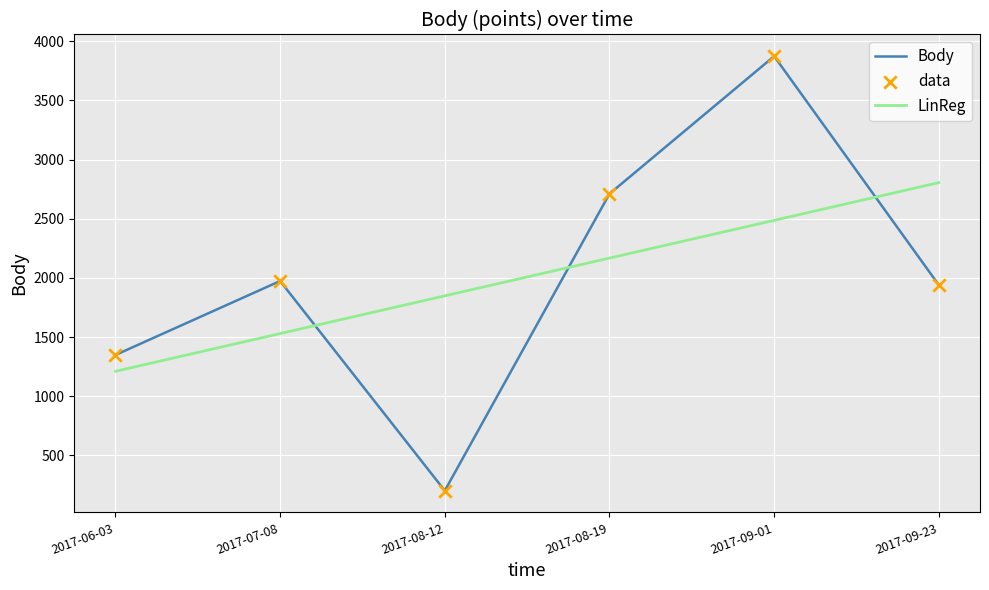

What is the total value across all series at 2017-06-03?

2559.9